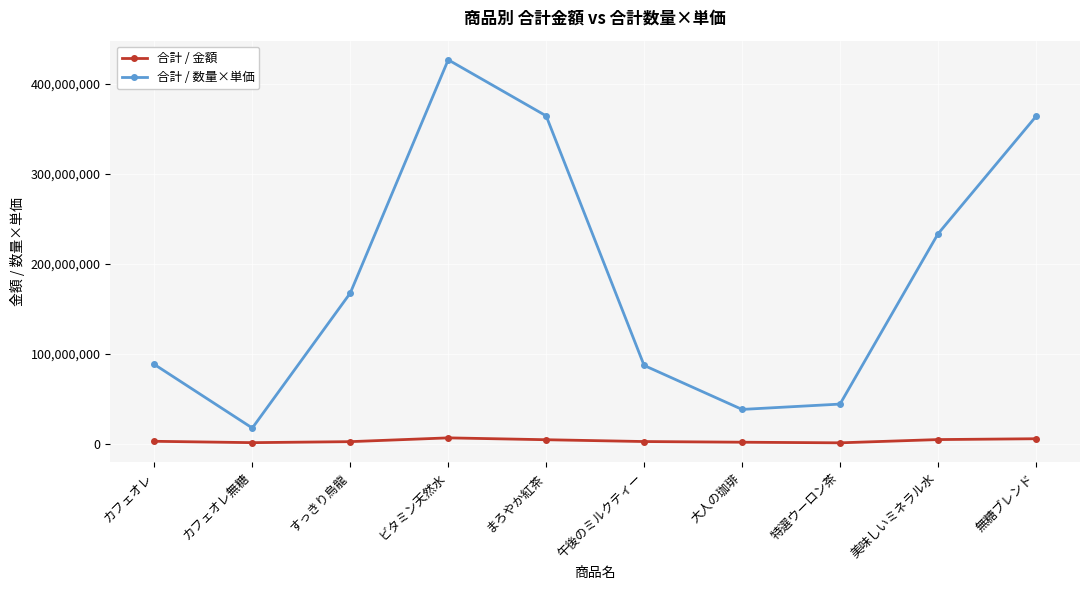

True or false: 合計 / 金額 and 合計 / 数量×単価 intersect in this chart.

False